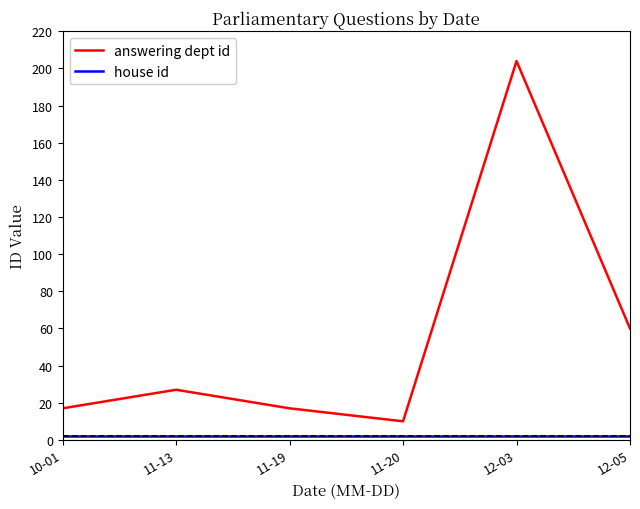

What is the difference between the maximum and second lowest values in the answering dept id series?

187